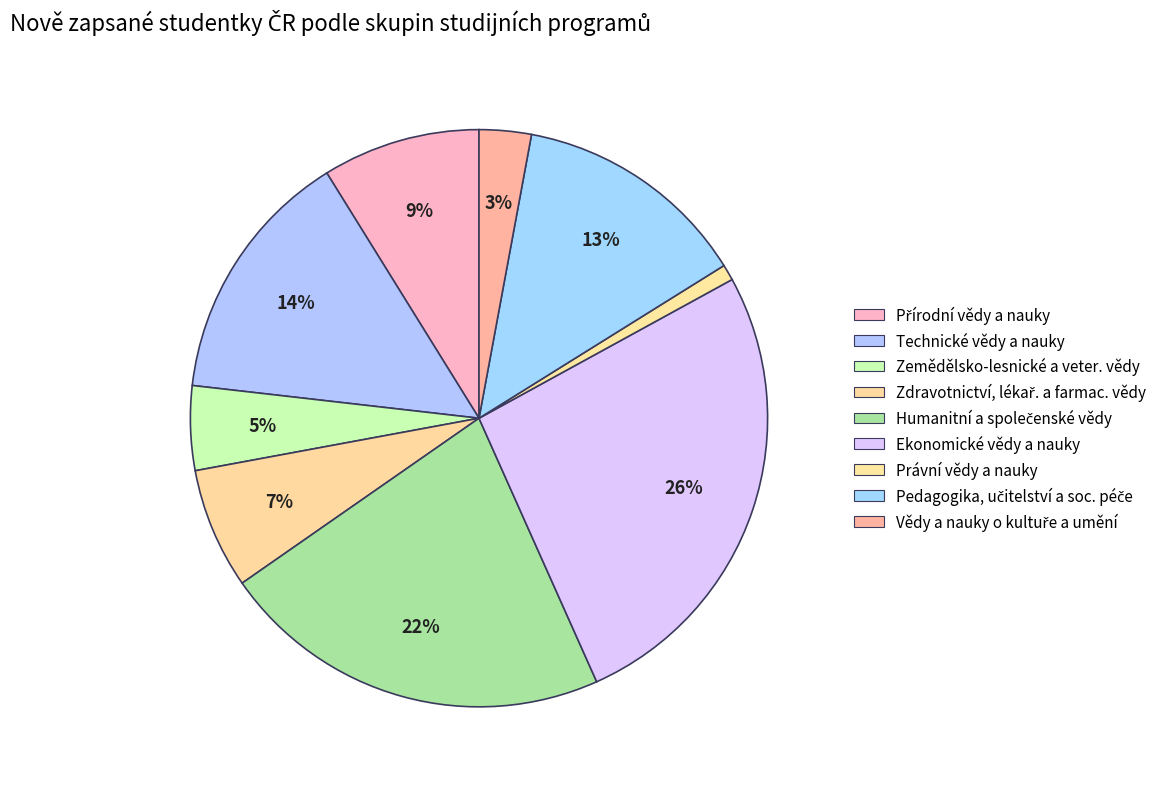

To the nearest percent, what portion does Technické vědy a nauky represent?

14%